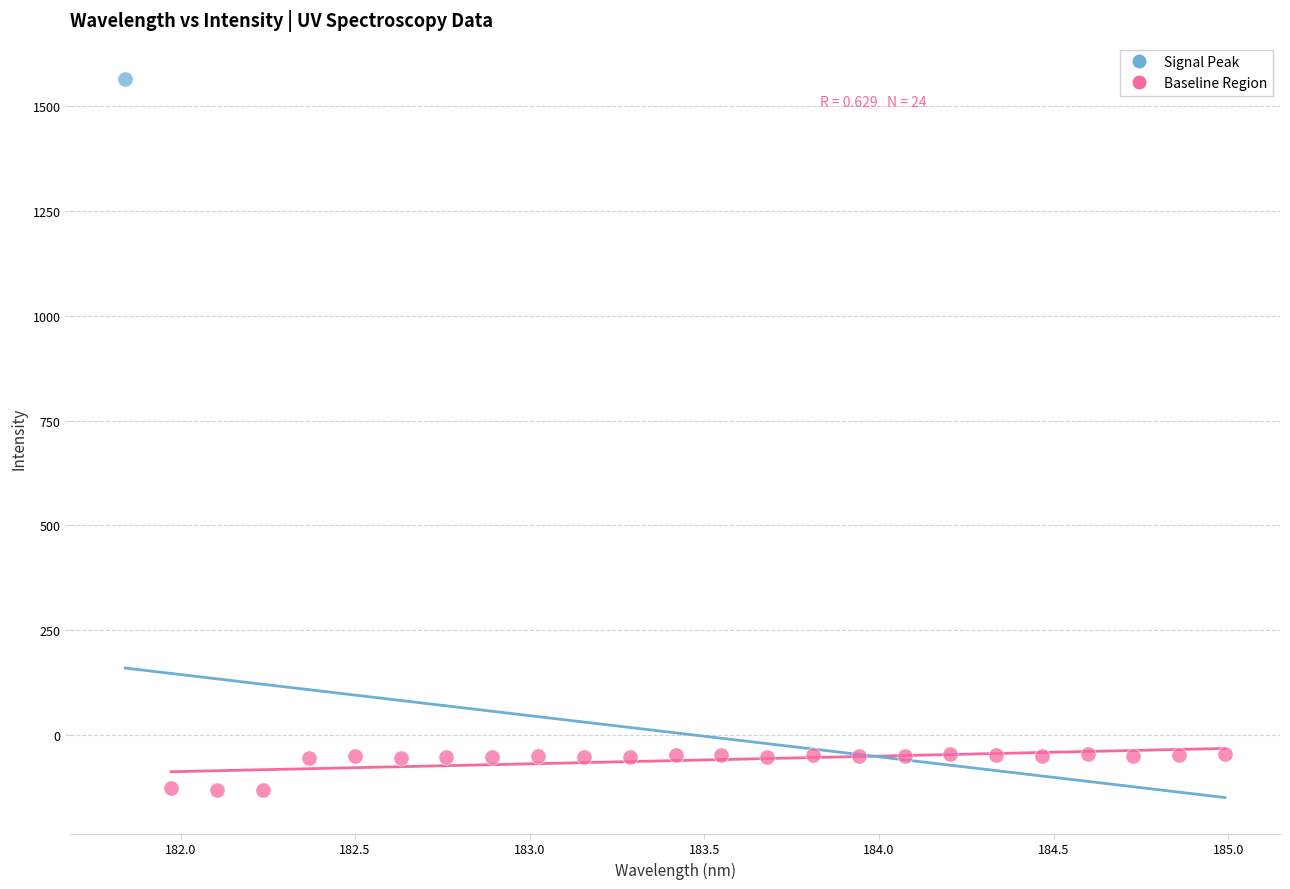

What are all the series names shown in the legend?

Signal Peak, Baseline Region